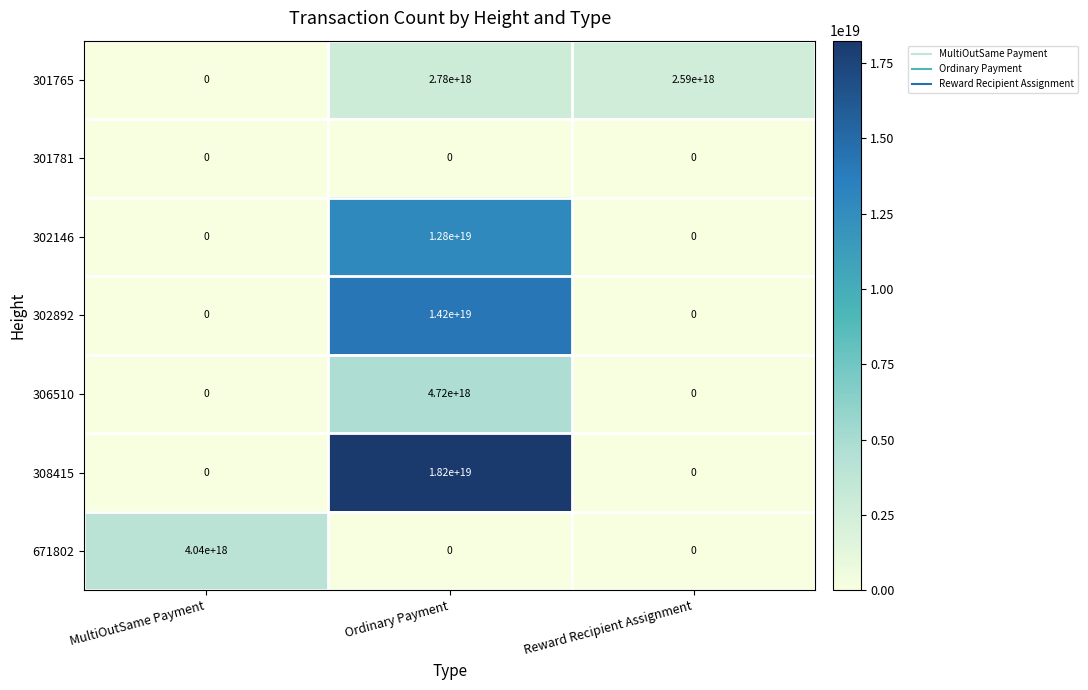

Where is 306510 nearest to the value 2360000000000000000?

MultiOutSame Payment